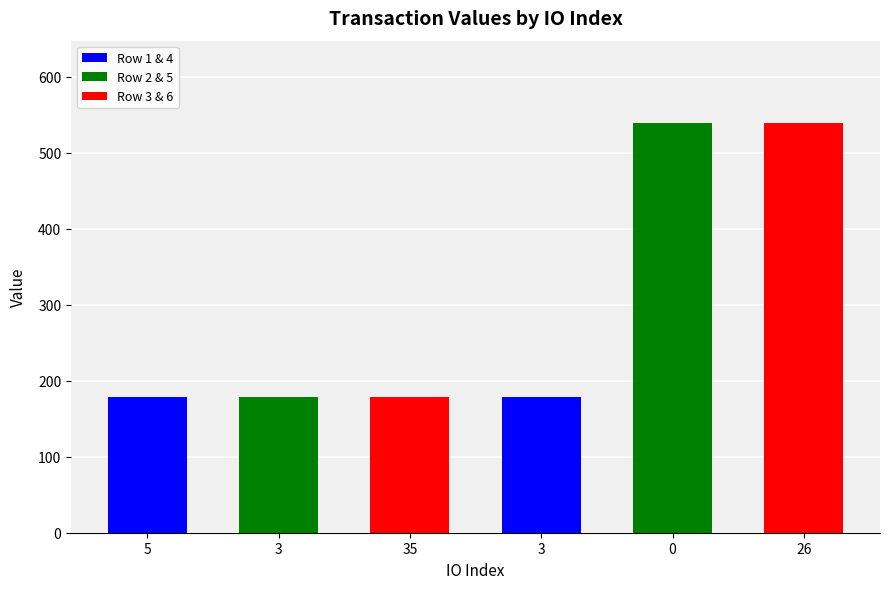

How many bars are there in total?

6